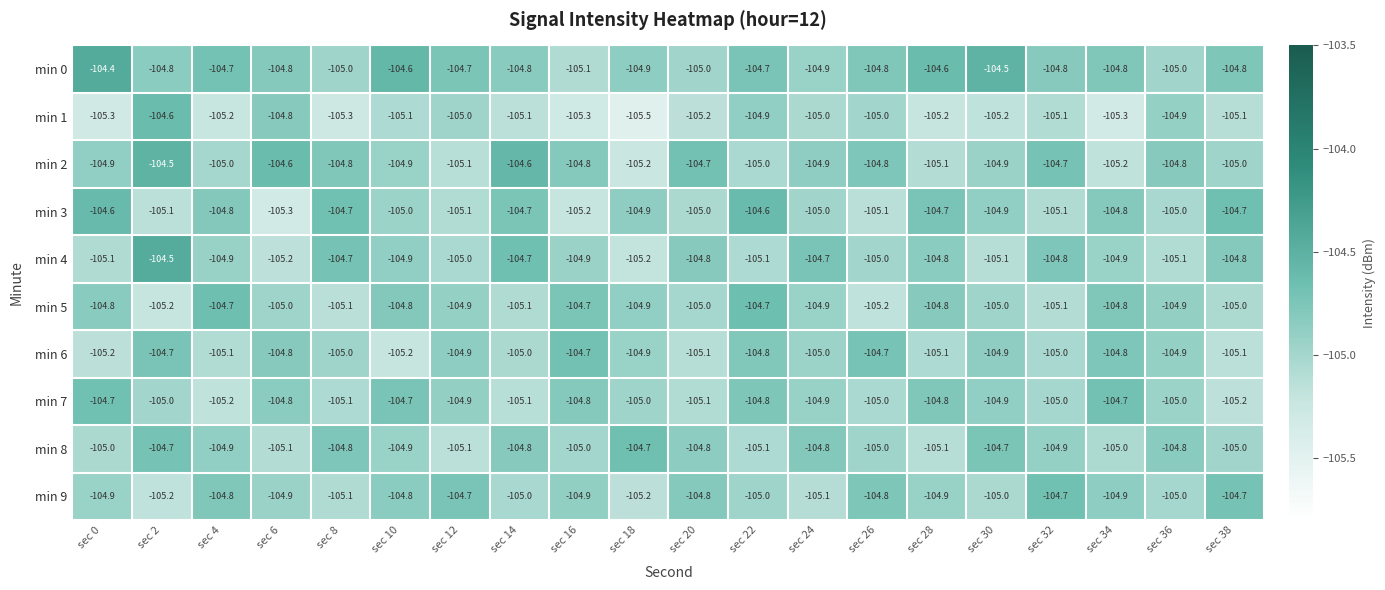

The value of min 2 at sec 34 is -105.2. True or false?

True